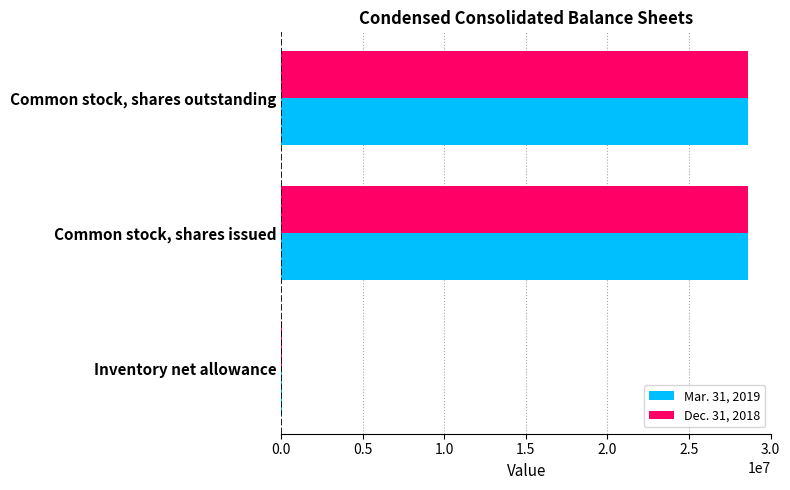

True or false: Dec. 31, 2018 has a value of 28585449 at Common stock, shares issued.

True